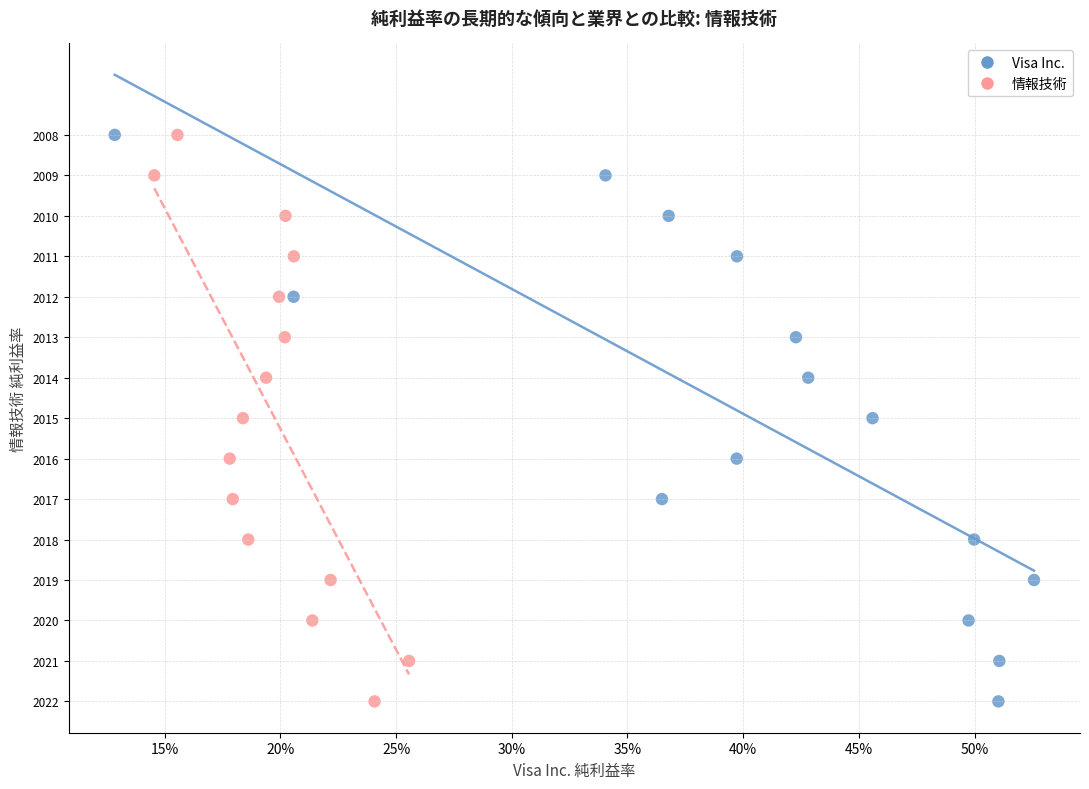

What are all the series names shown in the legend?

Visa Inc., 情報技術